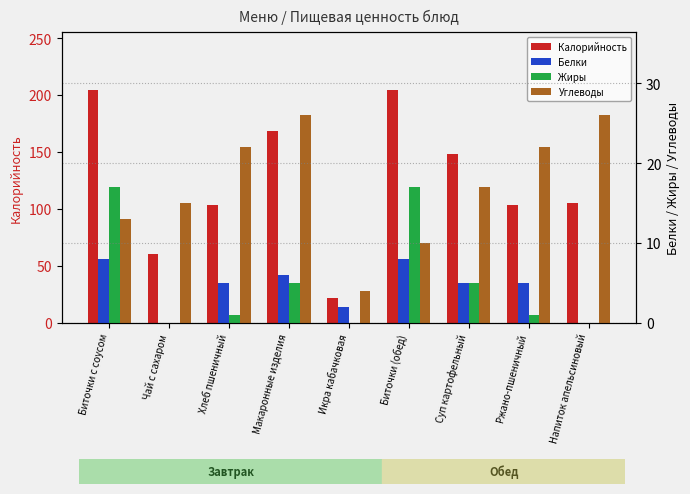

What is the total value across all series at Икра кабачковая?

28